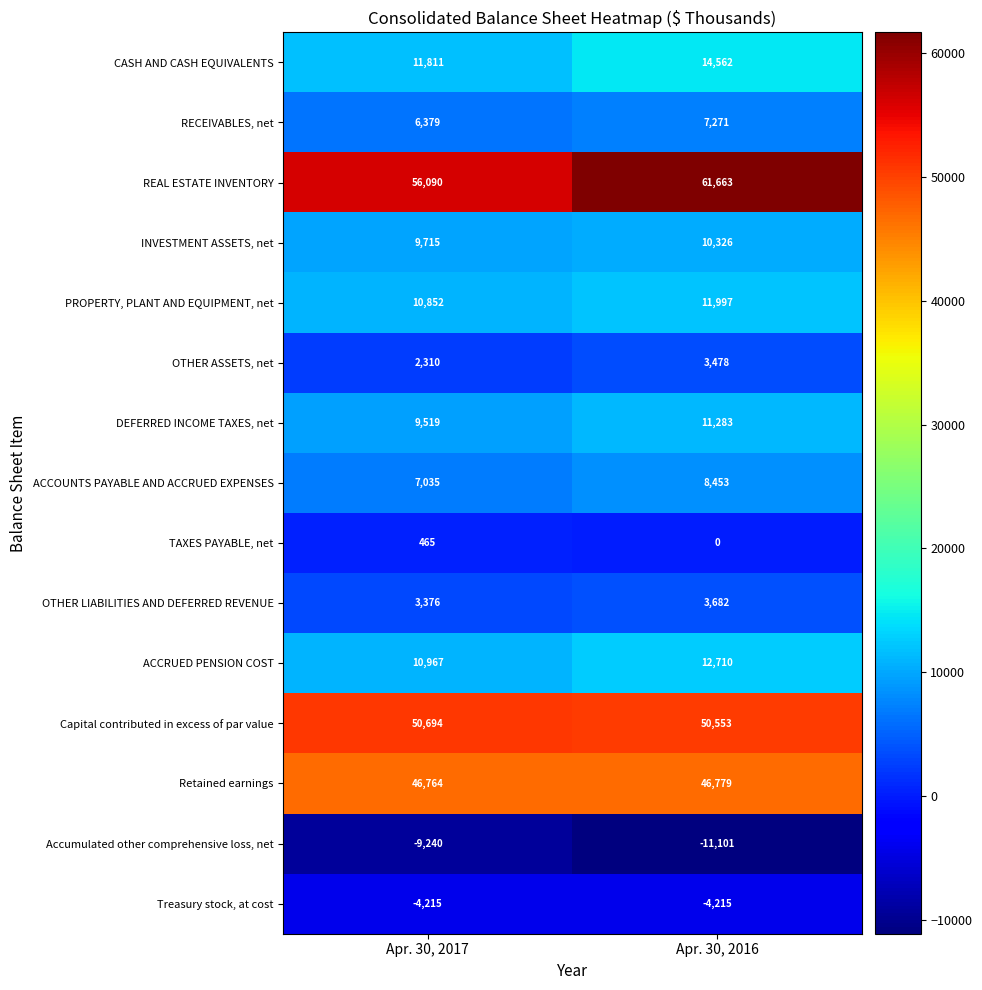

Reading right to left, transcribe all the data shown in this chart.

CASH AND CASH EQUIVALENTS: Apr. 30, 2016=14562	Apr. 30, 2017=11811
RECEIVABLES, net: Apr. 30, 2016=7271	Apr. 30, 2017=6379
REAL ESTATE INVENTORY: Apr. 30, 2016=61663	Apr. 30, 2017=56090
INVESTMENT ASSETS, net: Apr. 30, 2016=10326	Apr. 30, 2017=9715
PROPERTY, PLANT AND EQUIPMENT, net: Apr. 30, 2016=11997	Apr. 30, 2017=10852
OTHER ASSETS, net: Apr. 30, 2016=3478	Apr. 30, 2017=2310
DEFERRED INCOME TAXES, net: Apr. 30, 2016=11283	Apr. 30, 2017=9519
ACCOUNTS PAYABLE AND ACCRUED EXPENSES: Apr. 30, 2016=8453	Apr. 30, 2017=7035
TAXES PAYABLE, net: Apr. 30, 2016=0	Apr. 30, 2017=465
OTHER LIABILITIES AND DEFERRED REVENUE: Apr. 30, 2016=3682	Apr. 30, 2017=3376
ACCRUED PENSION COST: Apr. 30, 2016=12710	Apr. 30, 2017=10967
Capital contributed in excess of par value: Apr. 30, 2016=50553	Apr. 30, 2017=50694
Retained earnings: Apr. 30, 2016=46779	Apr. 30, 2017=46764
Accumulated other comprehensive loss, net: Apr. 30, 2016=-11101	Apr. 30, 2017=-9240
Treasury stock, at cost: Apr. 30, 2016=-4215	Apr. 30, 2017=-4215